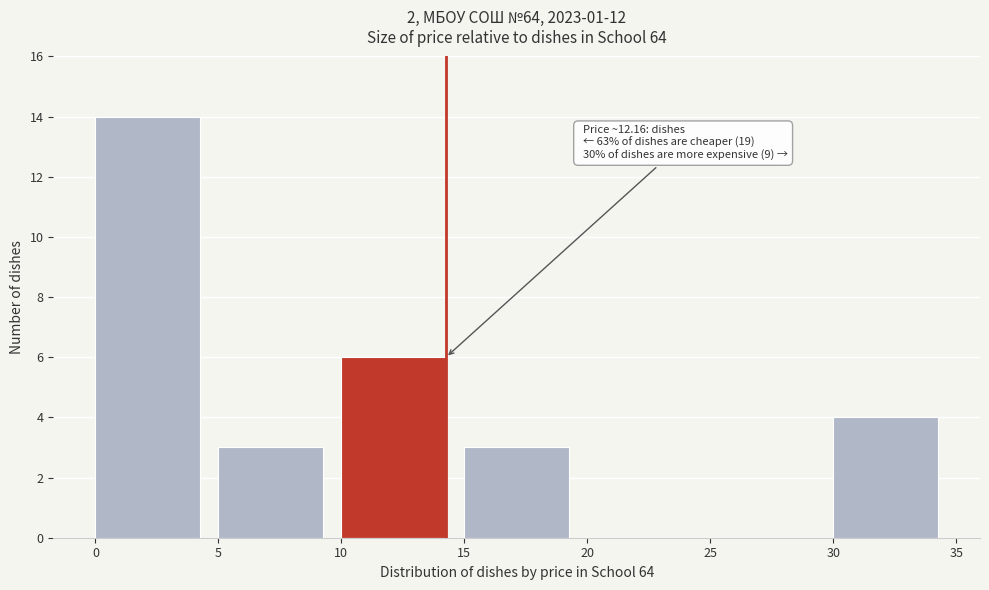

Reading left to right, what are all the values shown in this chart?

0=14	5=3	10=6	15=3	20=0	25=0	30=4